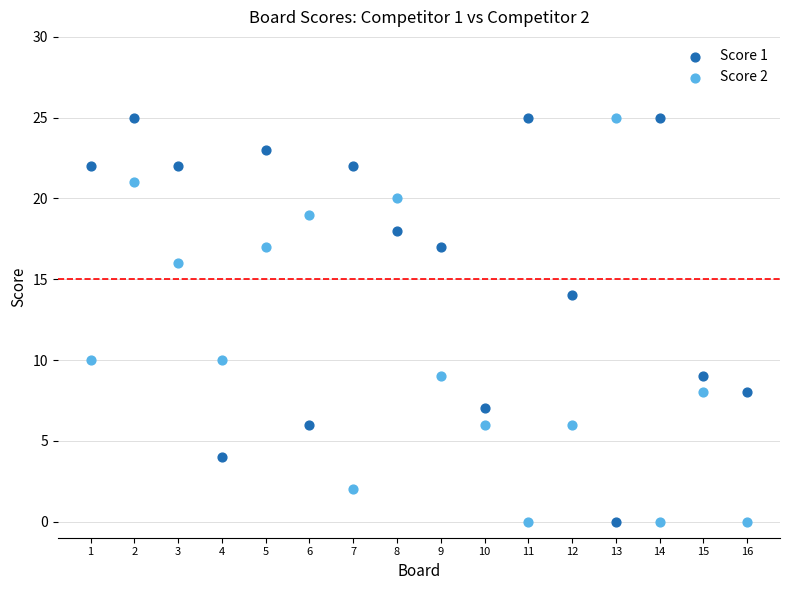

What are all the series names shown in the legend?

Score 1, Score 2